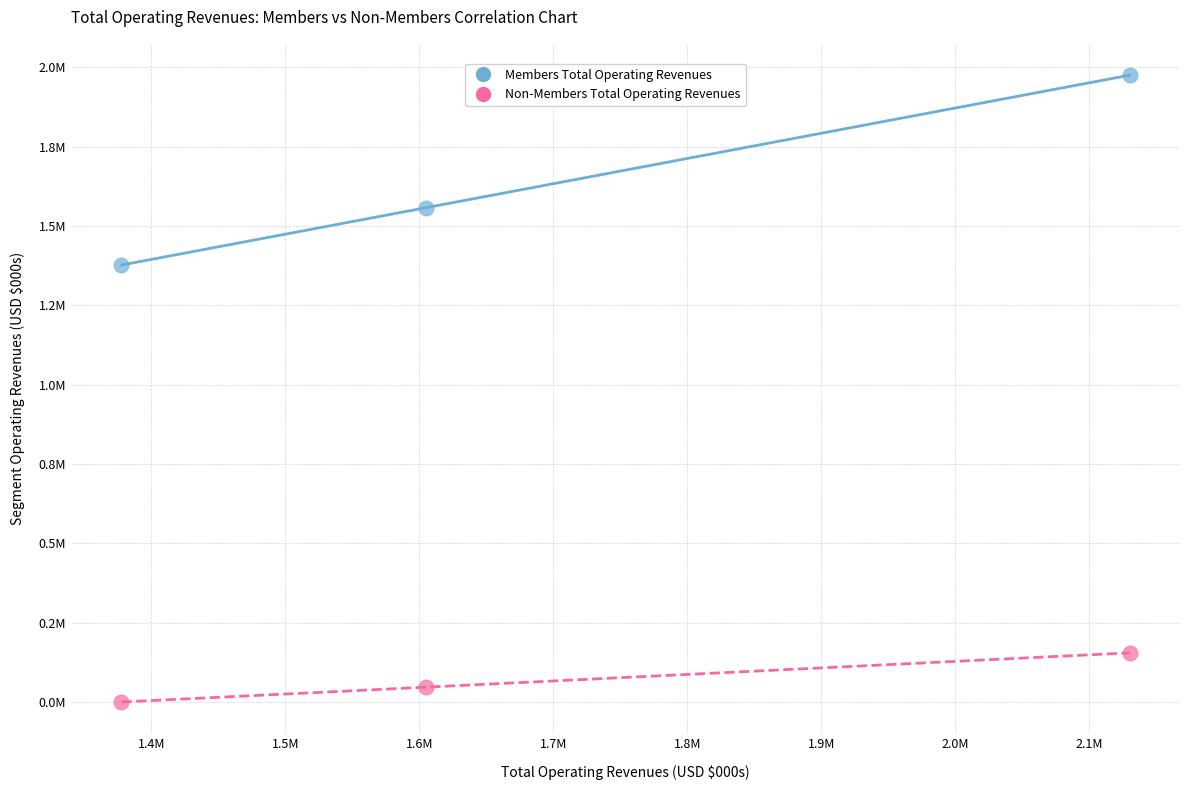

What are all the series names shown in the legend?

Members Total Operating Revenues, Non-Members Total Operating Revenues